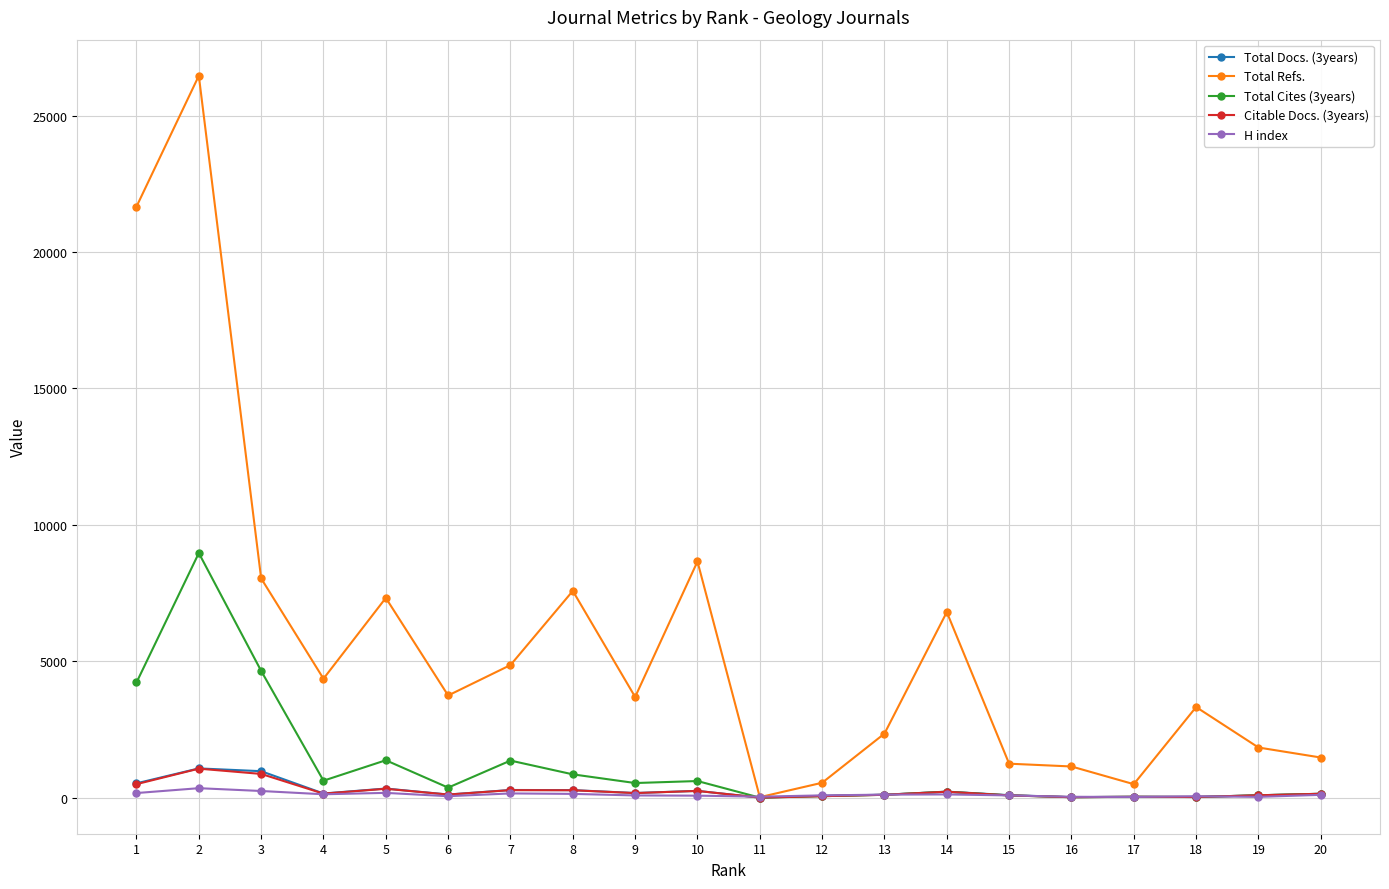

Which series has the largest range (max minus min)?

Total Refs.